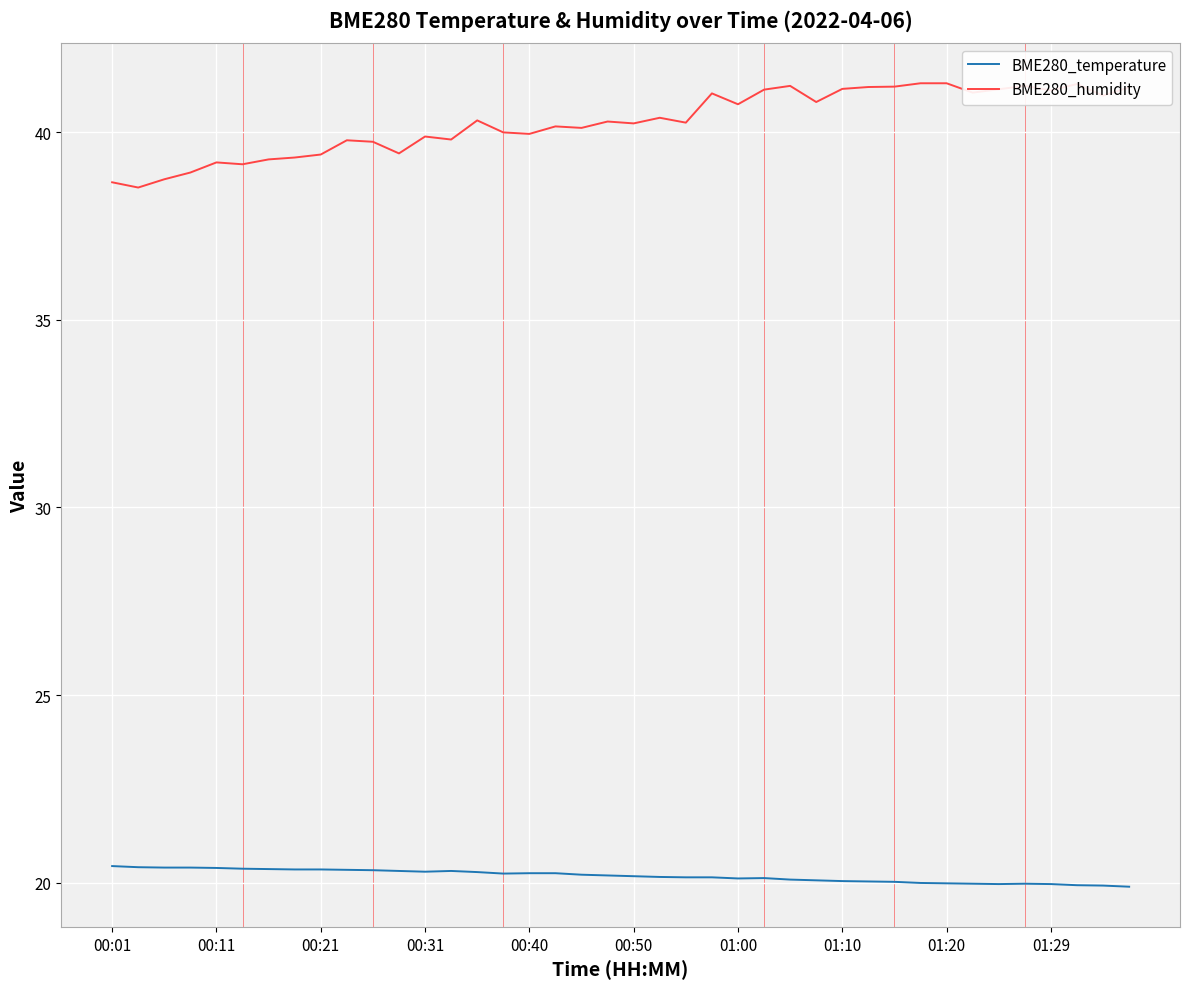

Which series has the largest range (max minus min)?

BME280_humidity